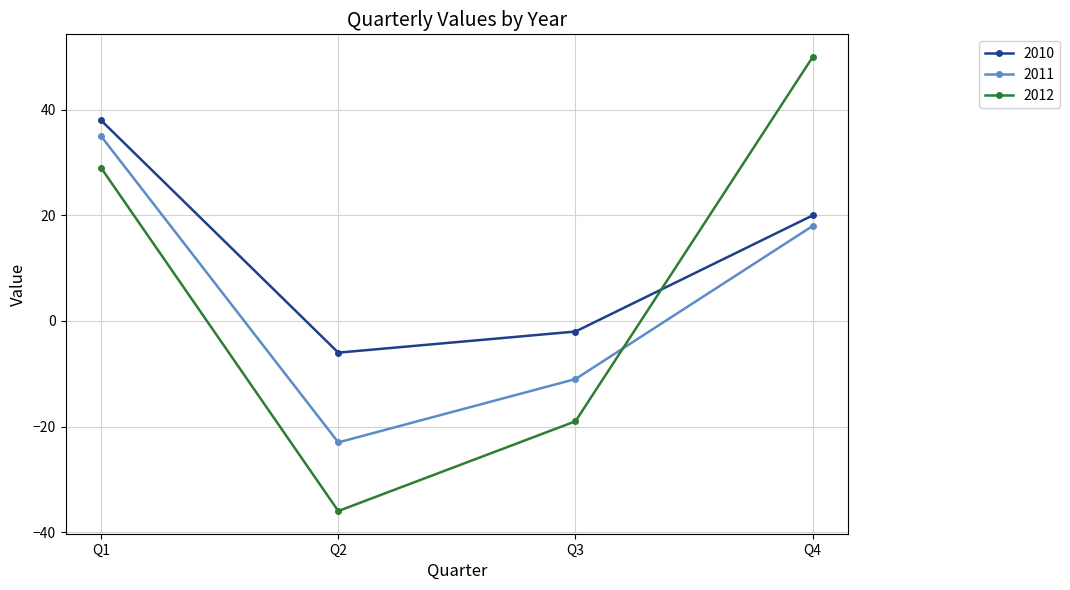

What is the difference between the maximum and minimum values in the 2012 series?

86